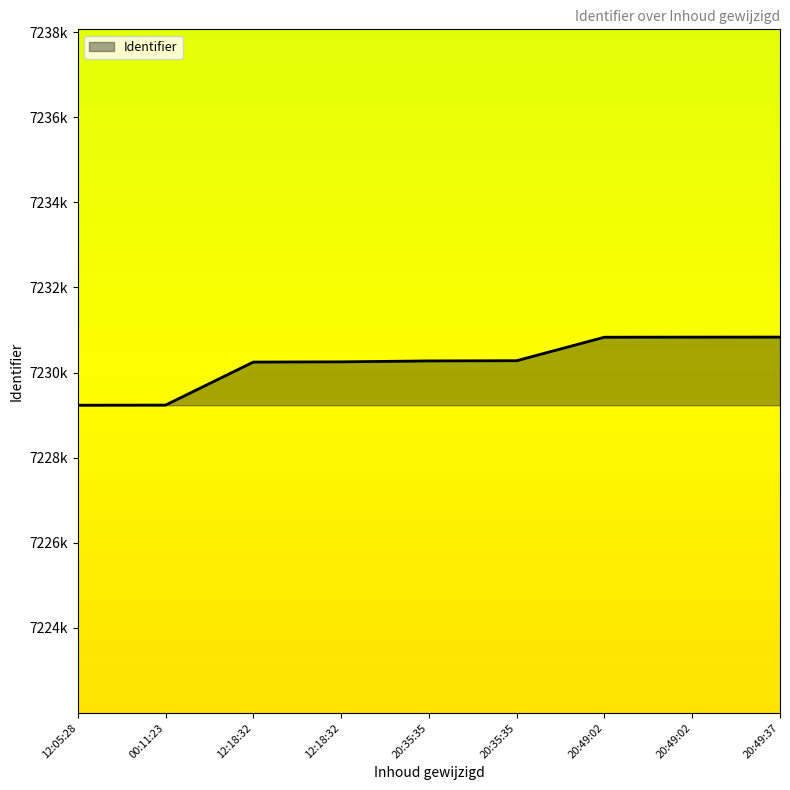

What is the difference between the maximum and minimum values?

1601